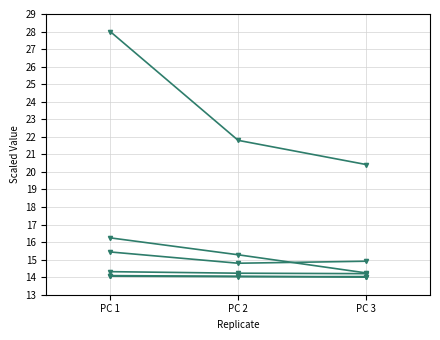

The Log CFU (Sand) series shows 14.2 at PC 2. True or false?

True